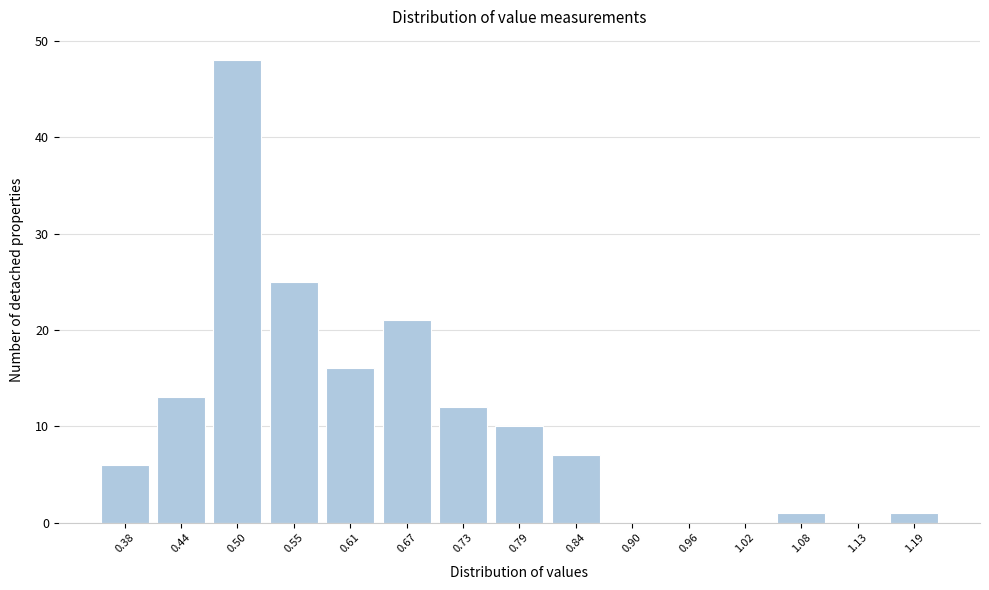

Reading left to right, extract all data points from this chart.

0.38=6	0.44=13	0.50=48	0.55=25	0.61=16	0.67=21	0.73=12	0.79=10	0.84=7	0.90=0	0.96=0	1.02=0	1.08=1	1.13=0	1.19=1